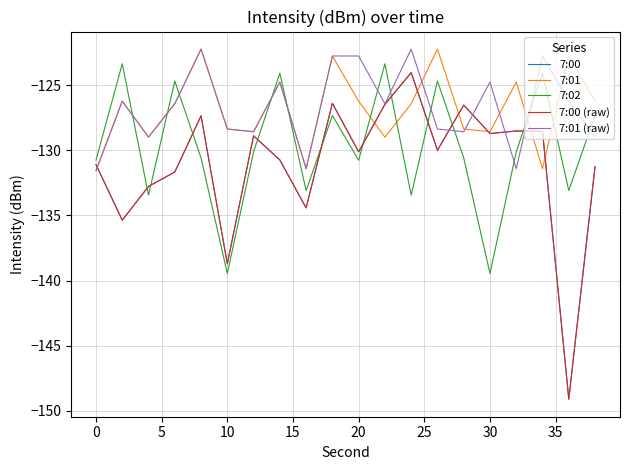

Is this an area chart (filled region under the line)?

No